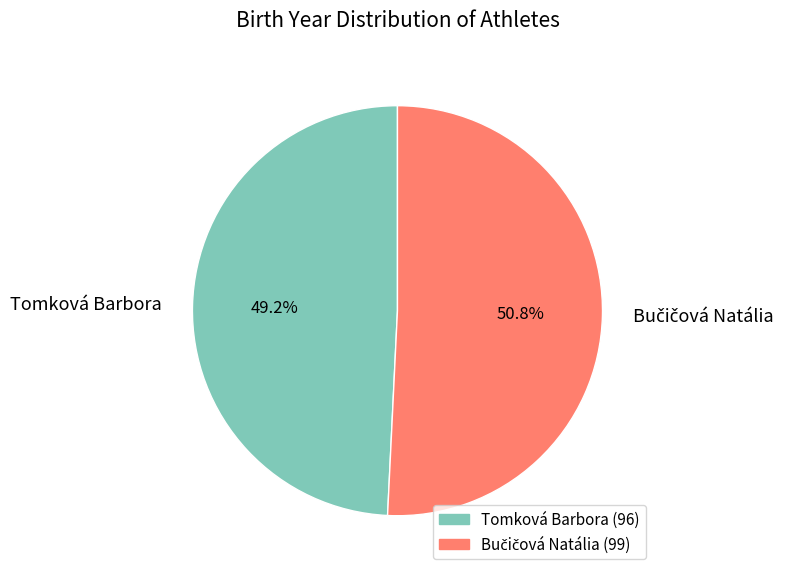

How many segments does this pie chart have?

2